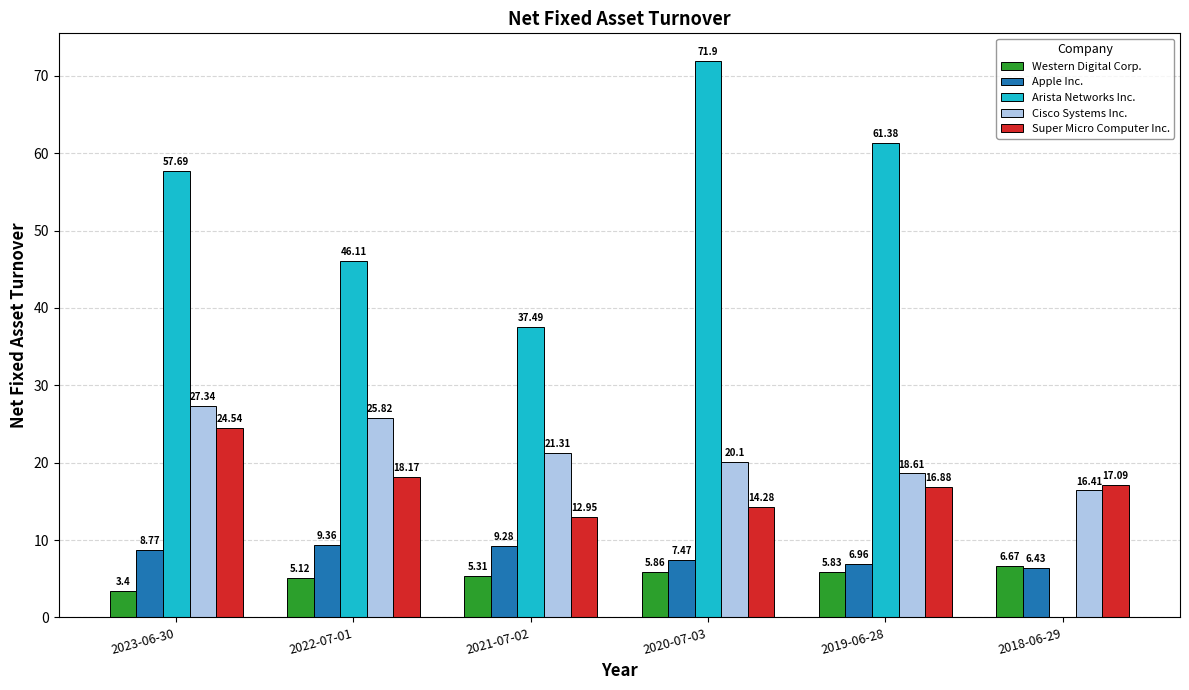

What is the sum of the Super Micro Computer Inc. values at 2018-06-29 and 2023-06-30?

41.6